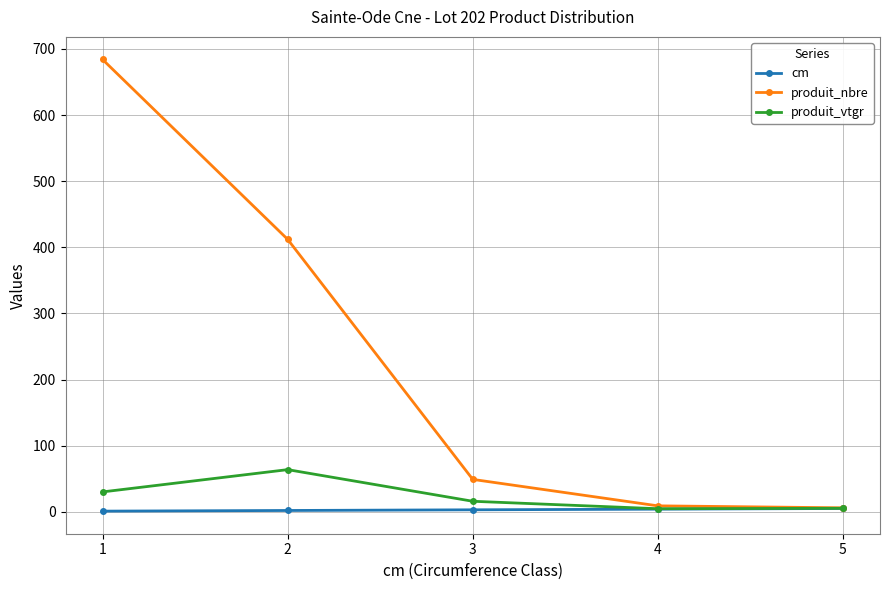

Is it true that cm equals 2.0 at 2?

True